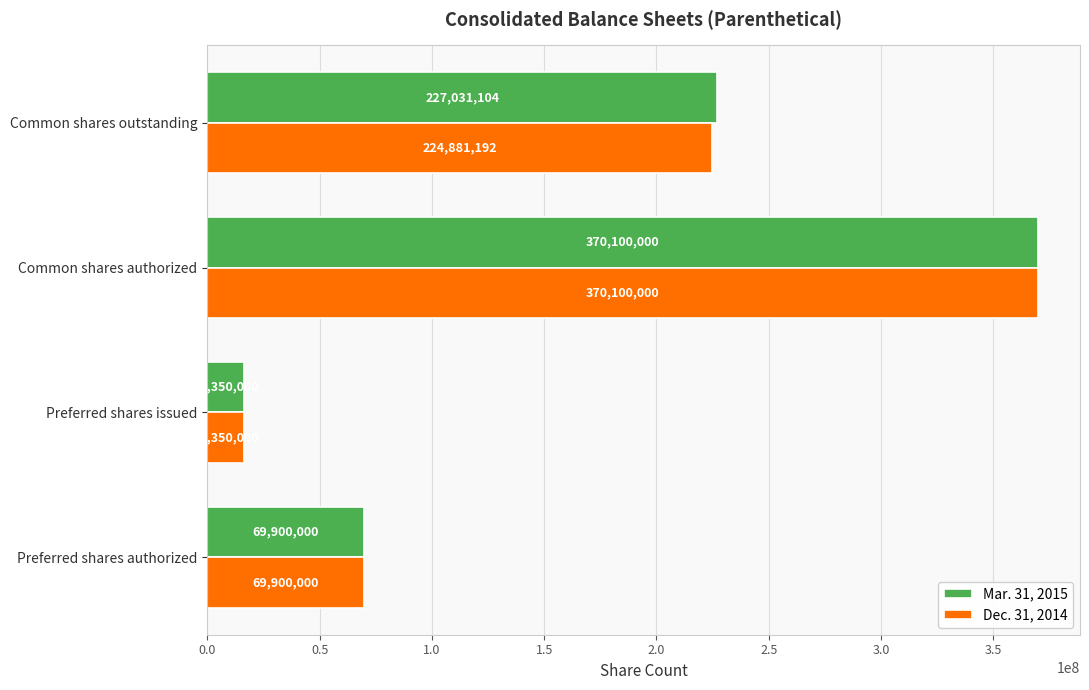

What is the sum of all Mar. 31, 2015 values?

683381104